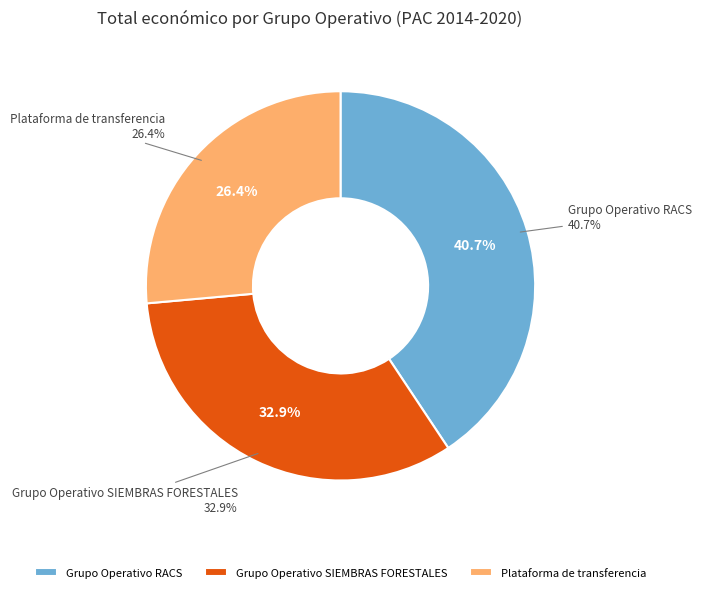

Which category has the biggest portion of the pie?

Grupo Operativo RACS